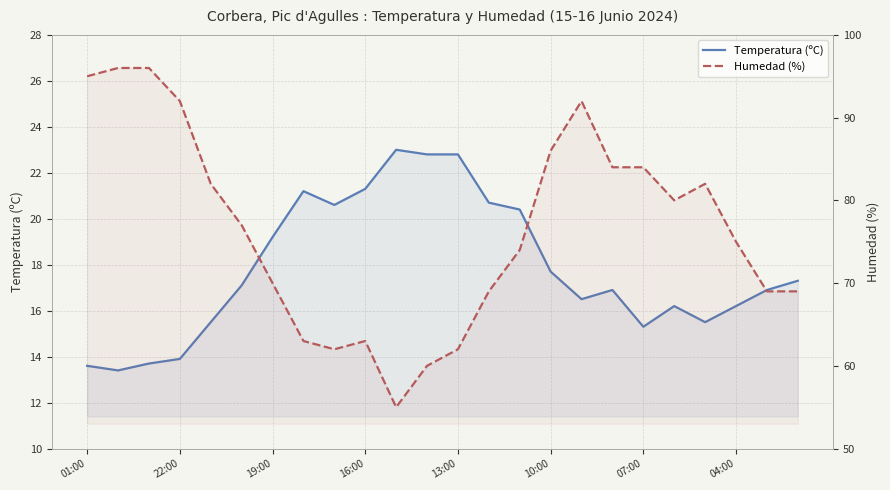

Rank the series by their maximum value, from lowest to highest.

Temperatura (ºC), Humedad (%)